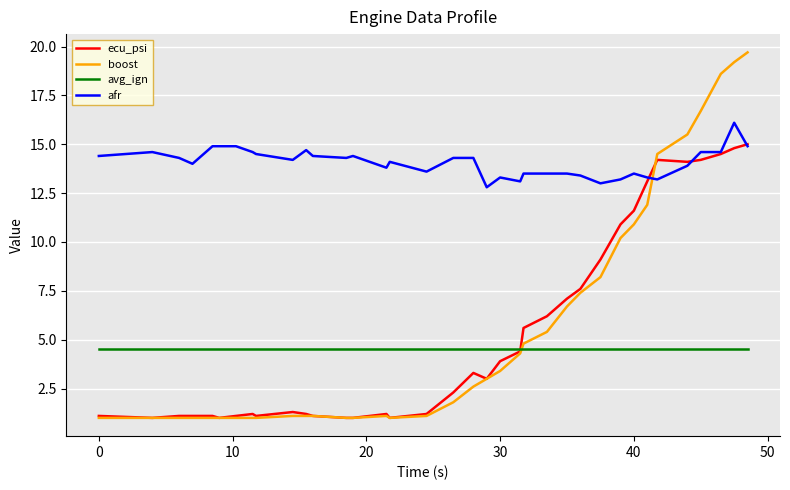

Which series has the largest total across all categories?

afr